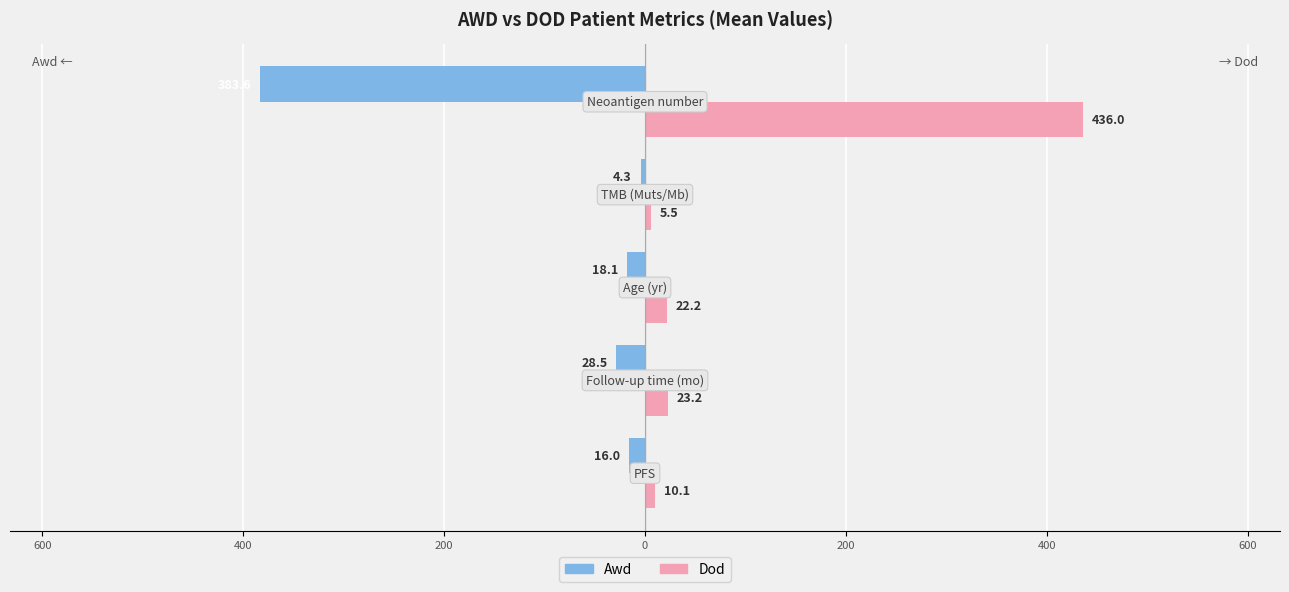

What are all the series names shown in the legend?

Awd, Dod